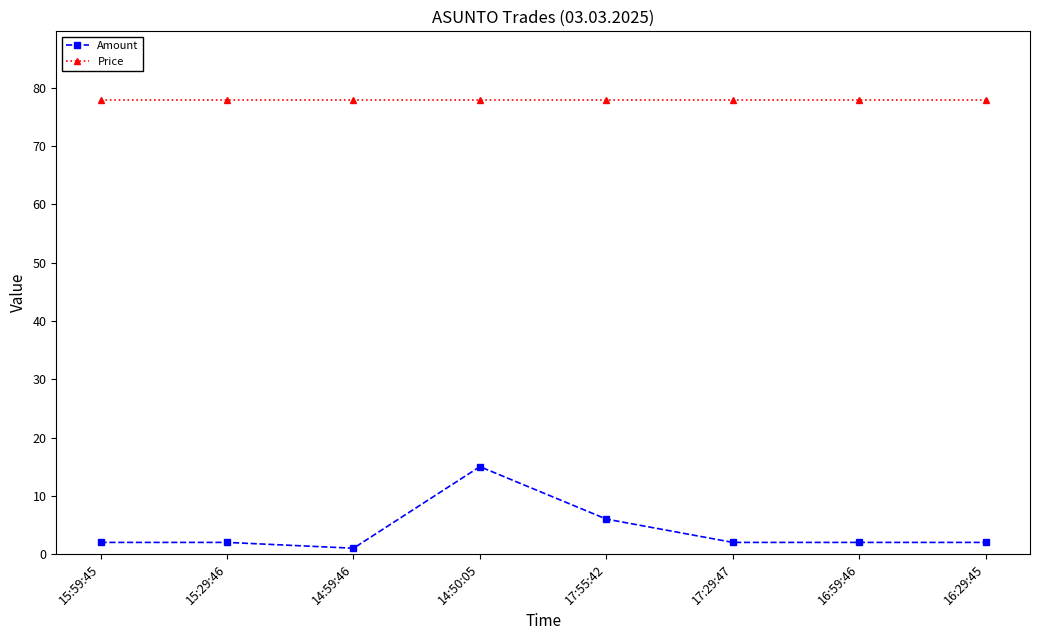

Reading left to right, what are all the values shown in this chart?

Amount: 15:59:45=2	15:29:46=2	14:59:46=1	14:50:05=15	17:55:42=6	17:29:47=2	16:59:46=2	16:29:45=2
Price: 15:59:45=78	15:29:46=78	14:59:46=78	14:50:05=78	17:55:42=78	17:29:47=78	16:59:46=78	16:29:45=78